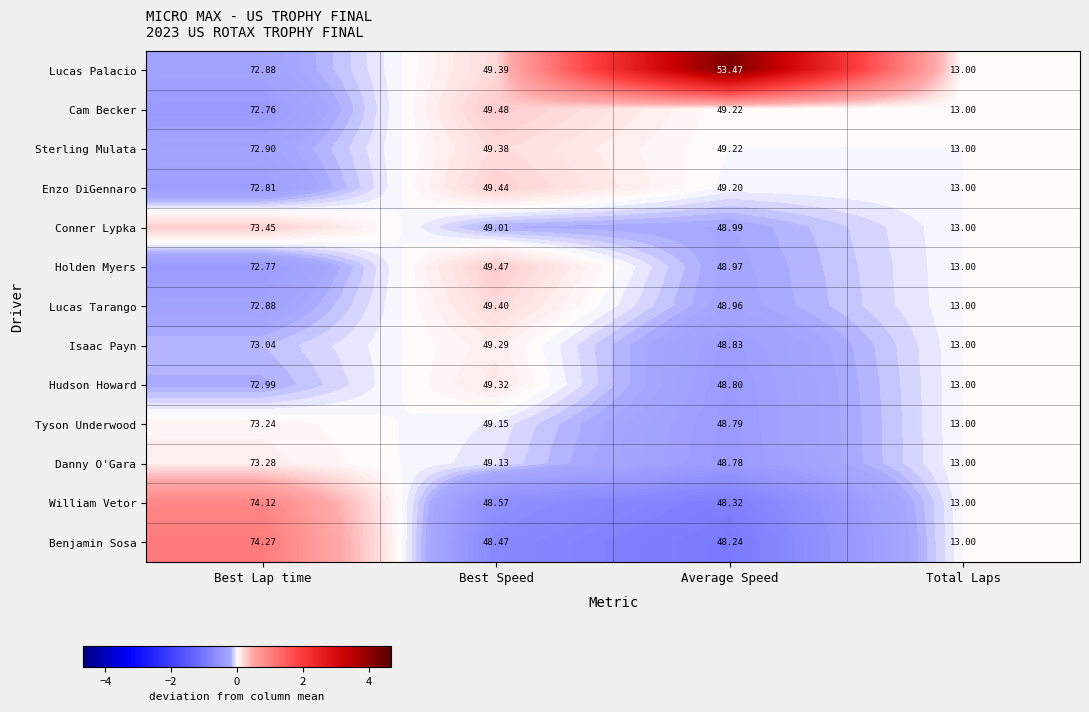

At which label does Lucas Palacio first exceed 53?

Best Lap time